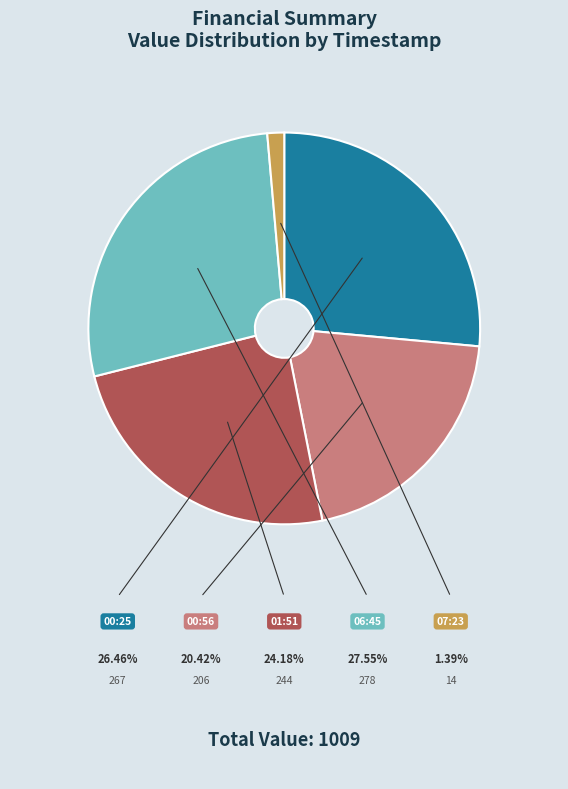

Is there any slice that represents more than half of the pie?

No